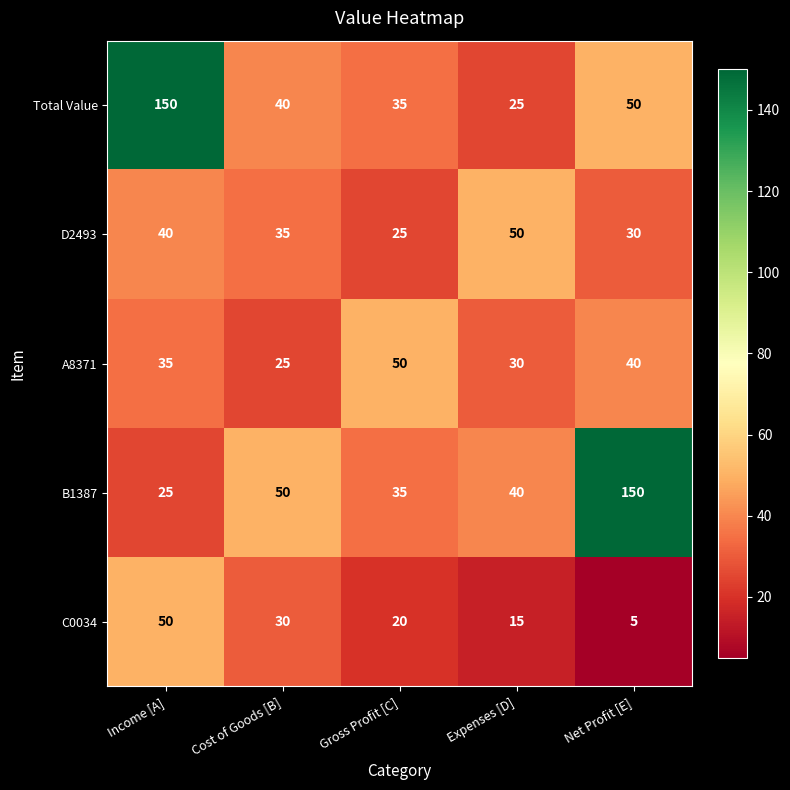

Reading left to right, what are all the values shown in this chart?

Total Value: 150	40	35	25	50
D2493: 40	35	25	50	30
A8371: 35	25	50	30	40
B1387: 25	50	35	40	150
C0034: 50	30	20	15	5